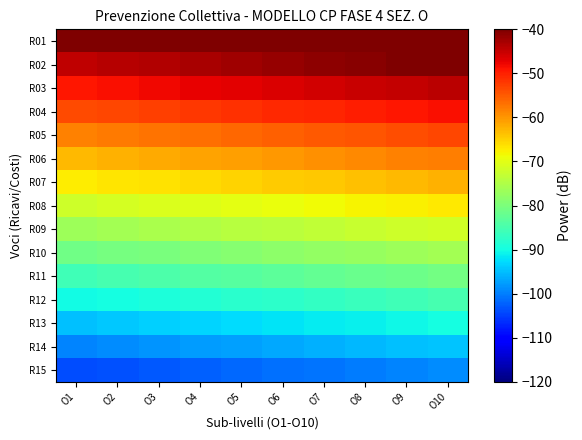

Which series has the largest total across all categories?

R01